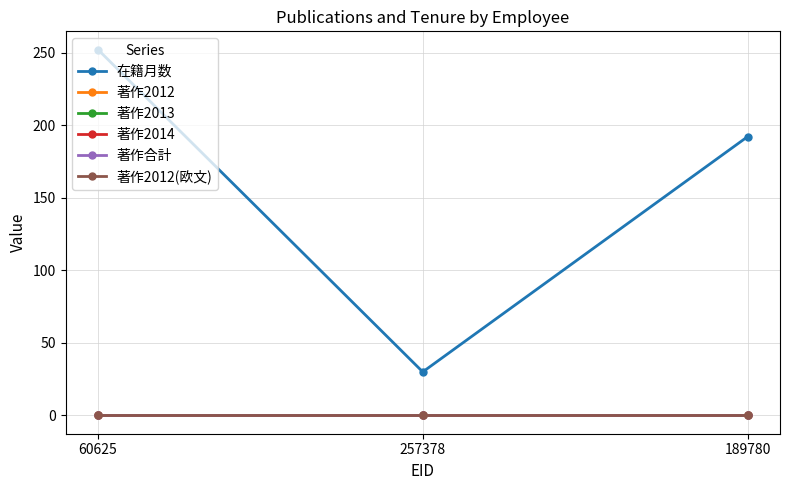

What is the label of the 1st point from the right?

189780